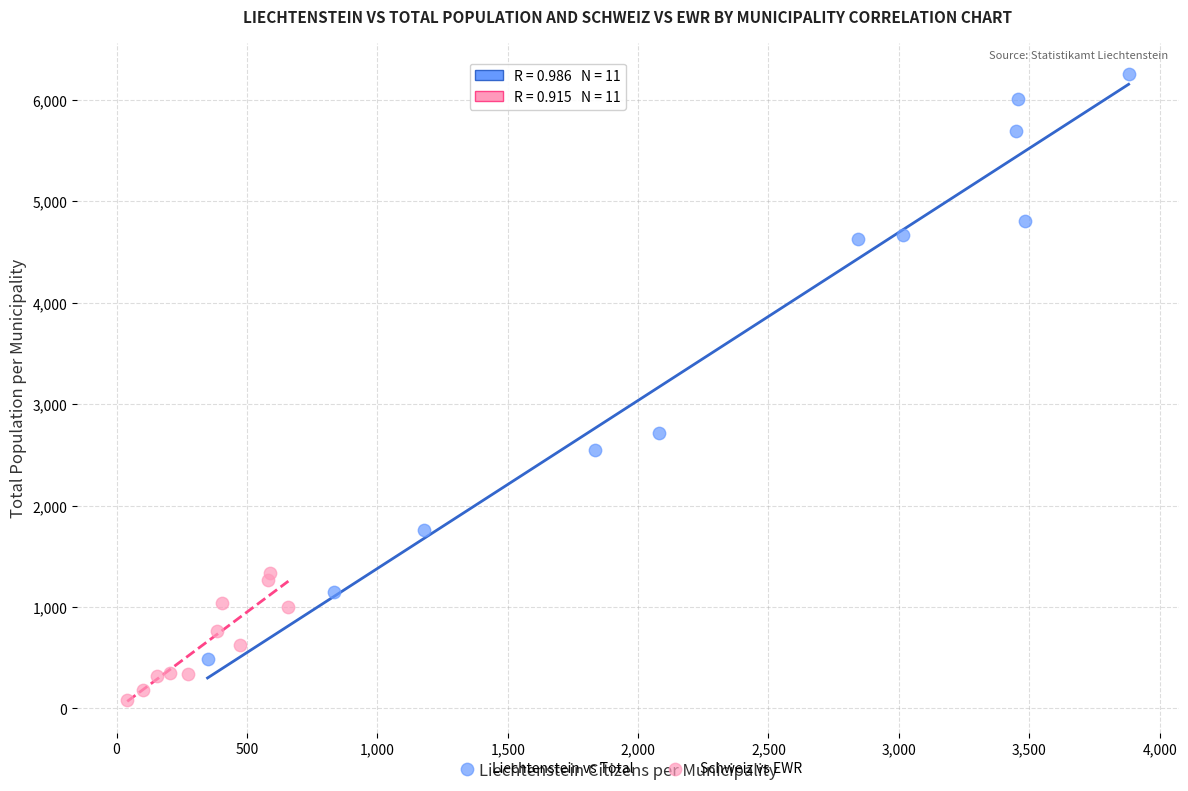

Which series reaches the maximum Y coordinate?

Liechtenstein vs Total